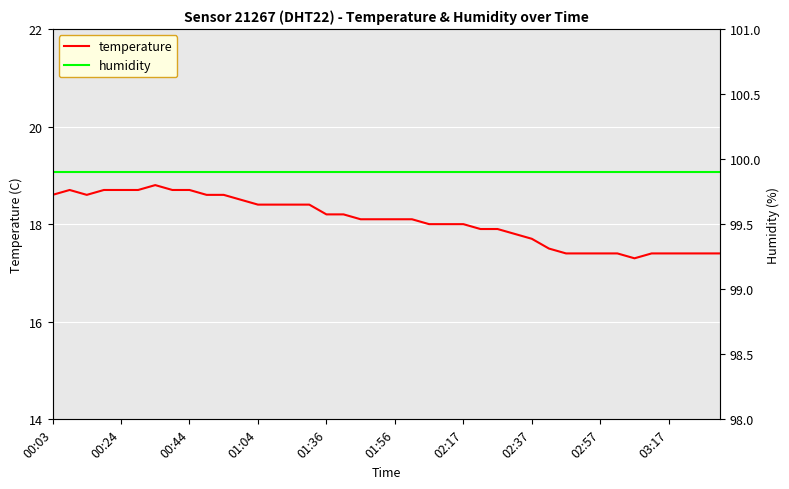

What are all the series names shown in the legend?

temperature, humidity